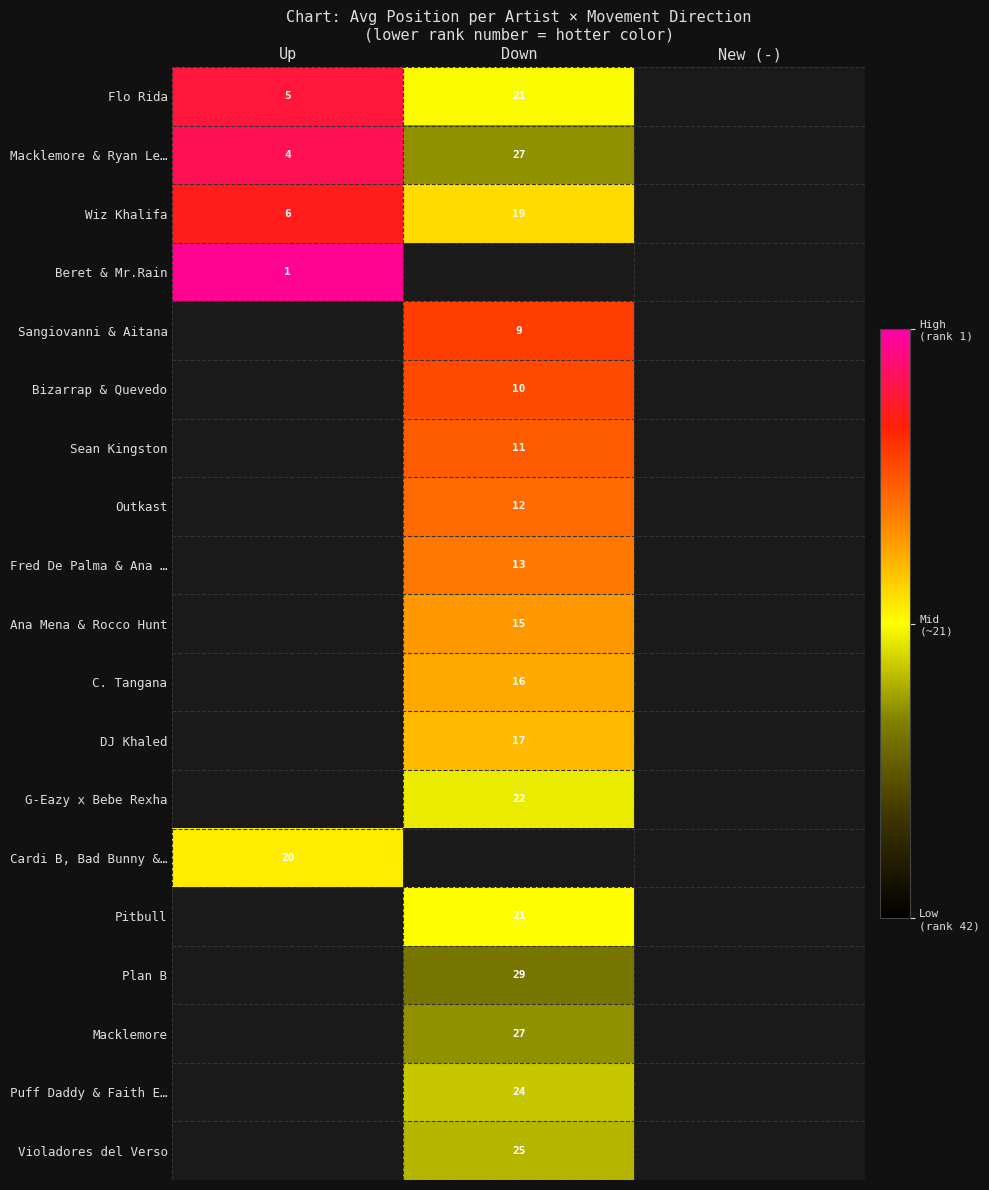

Is the value of Beret & Mr.Rain at New (-) greater than the value of Pitbull at Up?

No